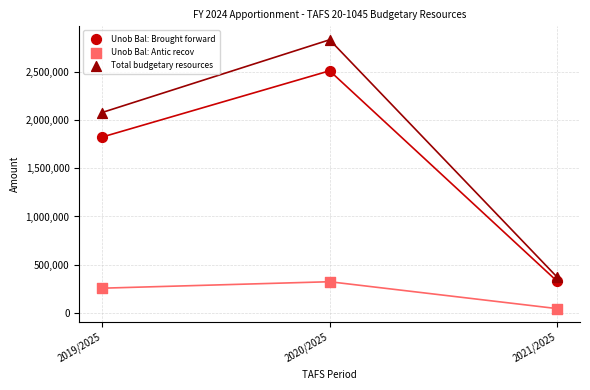

Which series has the widest spread of Y values?

Total budgetary resources